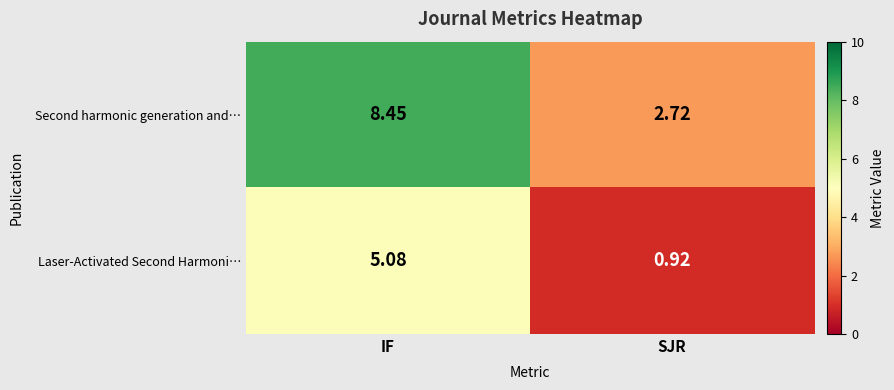

At which label does Laser-Activated Second Harmoni… reach its peak?

IF